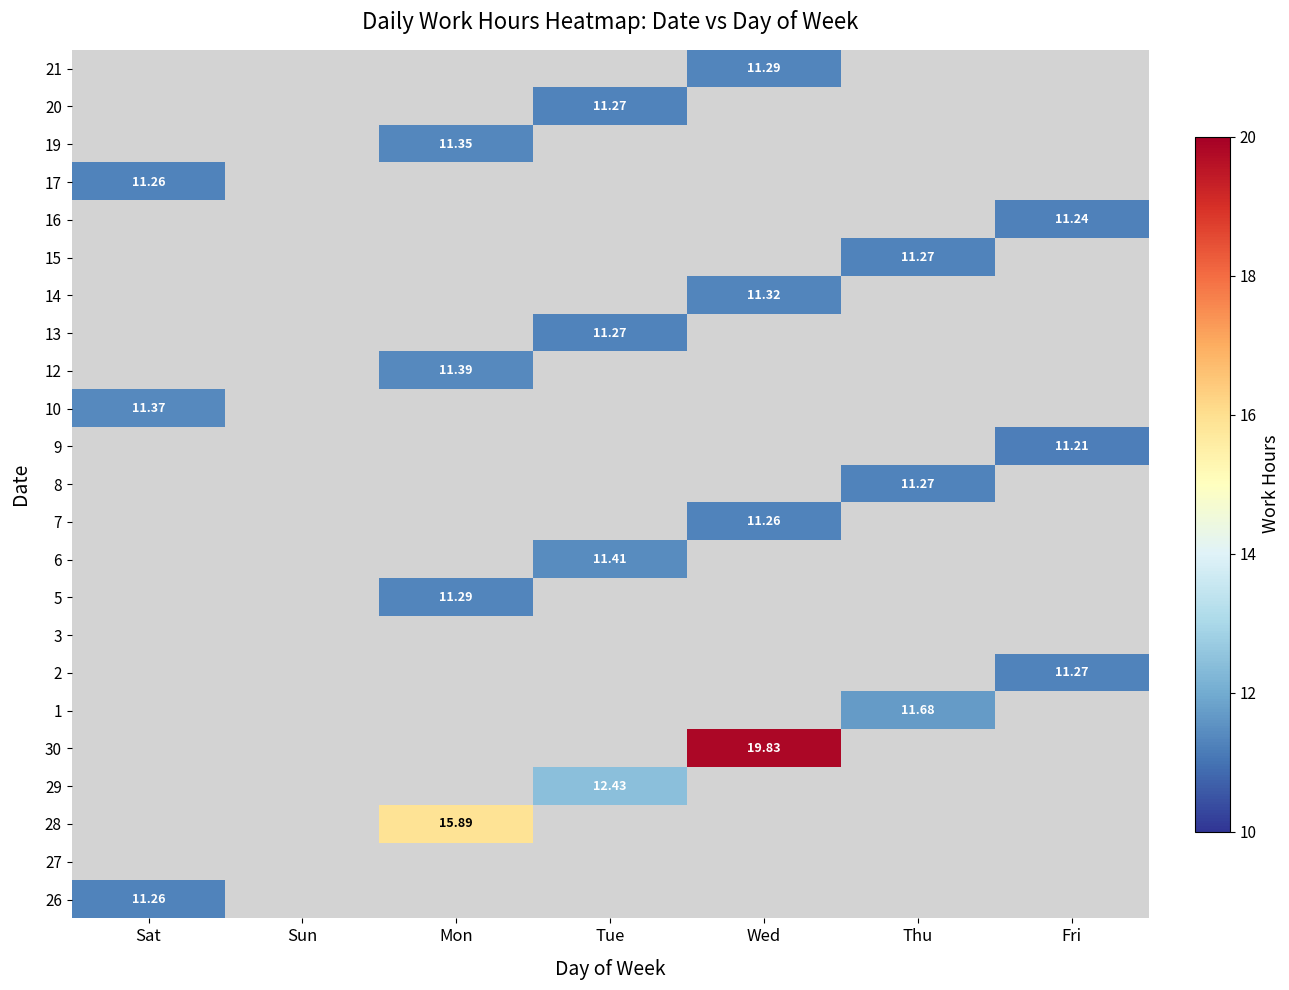

At which category is the sum across all series the highest?

Wed